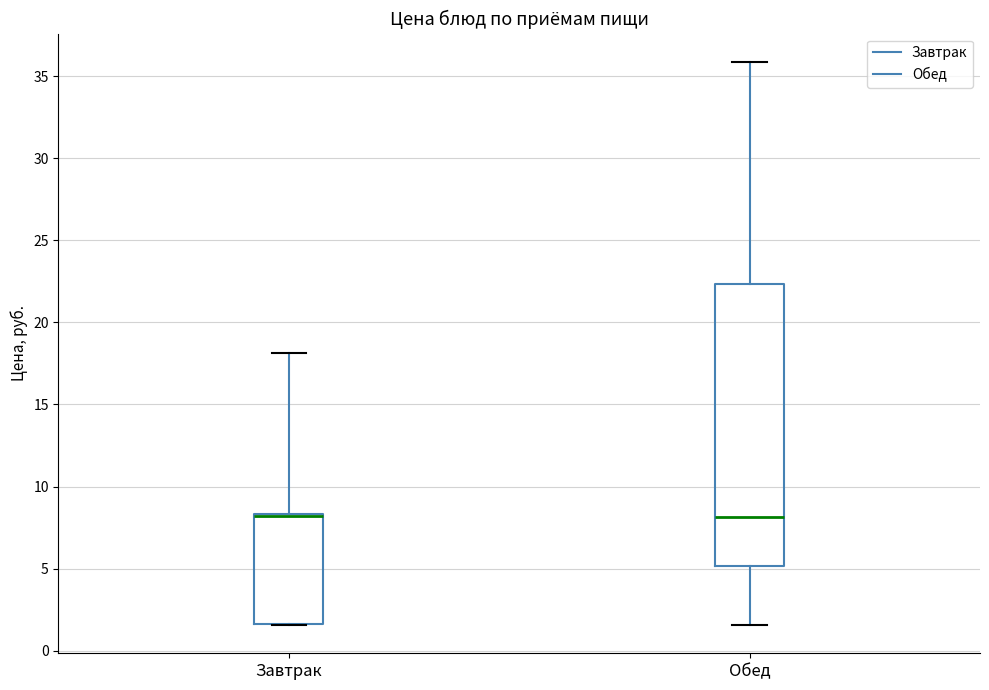

Comparing the boxes themselves (not the whiskers), which one is the tallest?

Обед